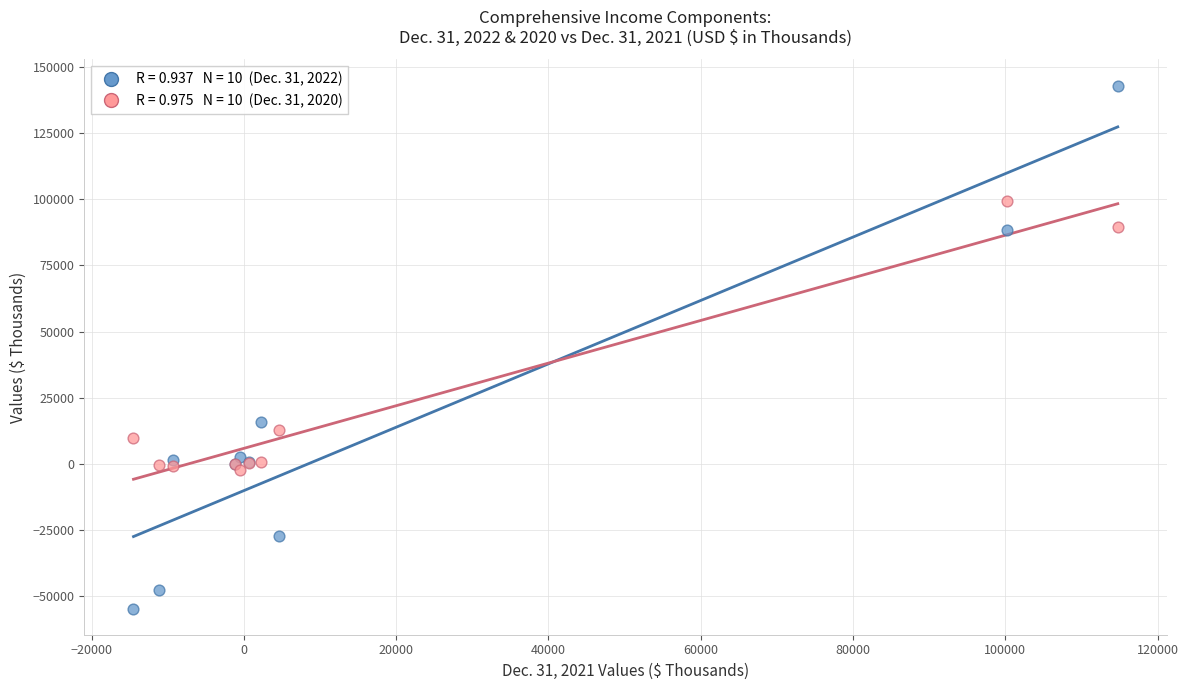

Across all series, what Y value is closest to 44149?

15937